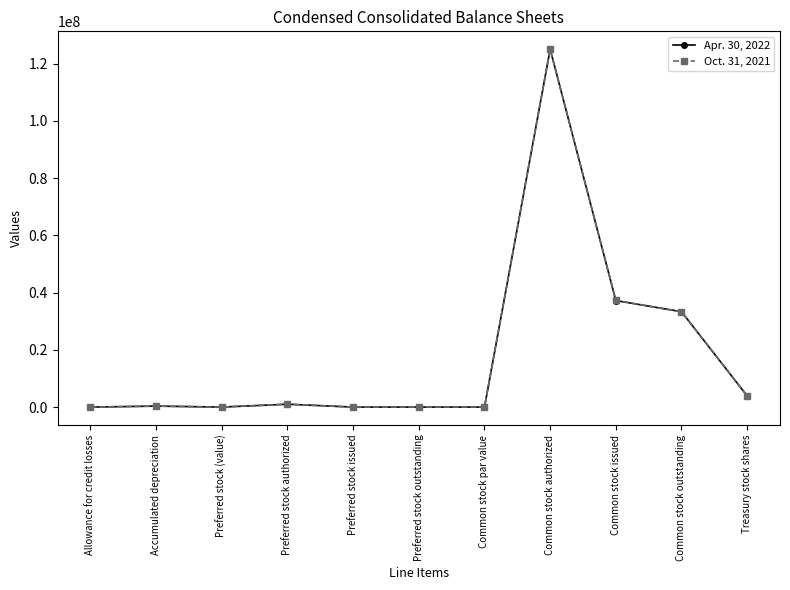

Is the value of Apr. 30, 2022 at Preferred stock authorized greater than the value of Oct. 31, 2021 at Common stock issued?

No